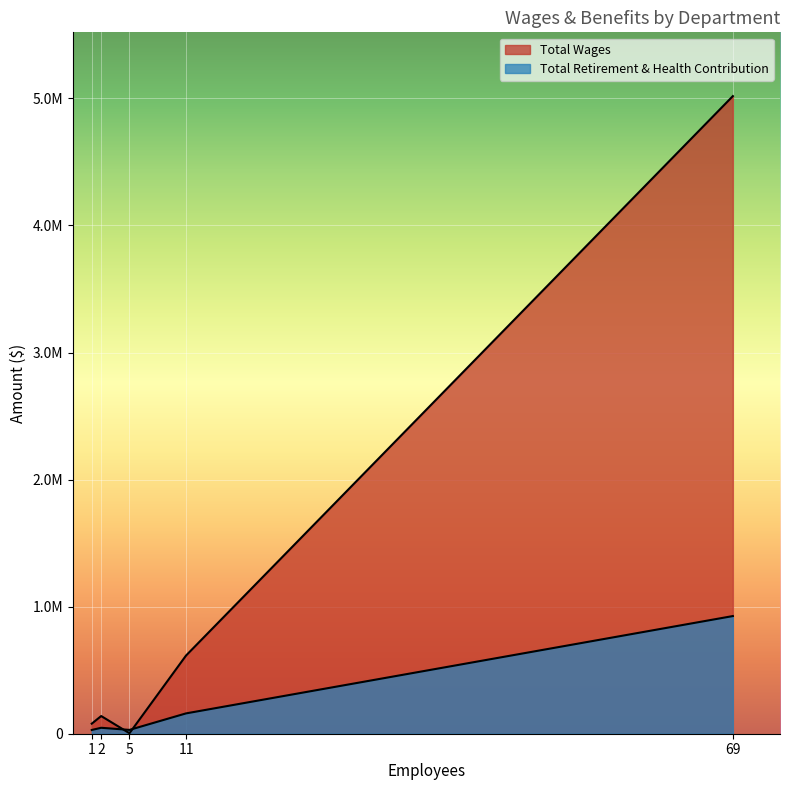

How many values in the Total Wages series are below 139076?

2